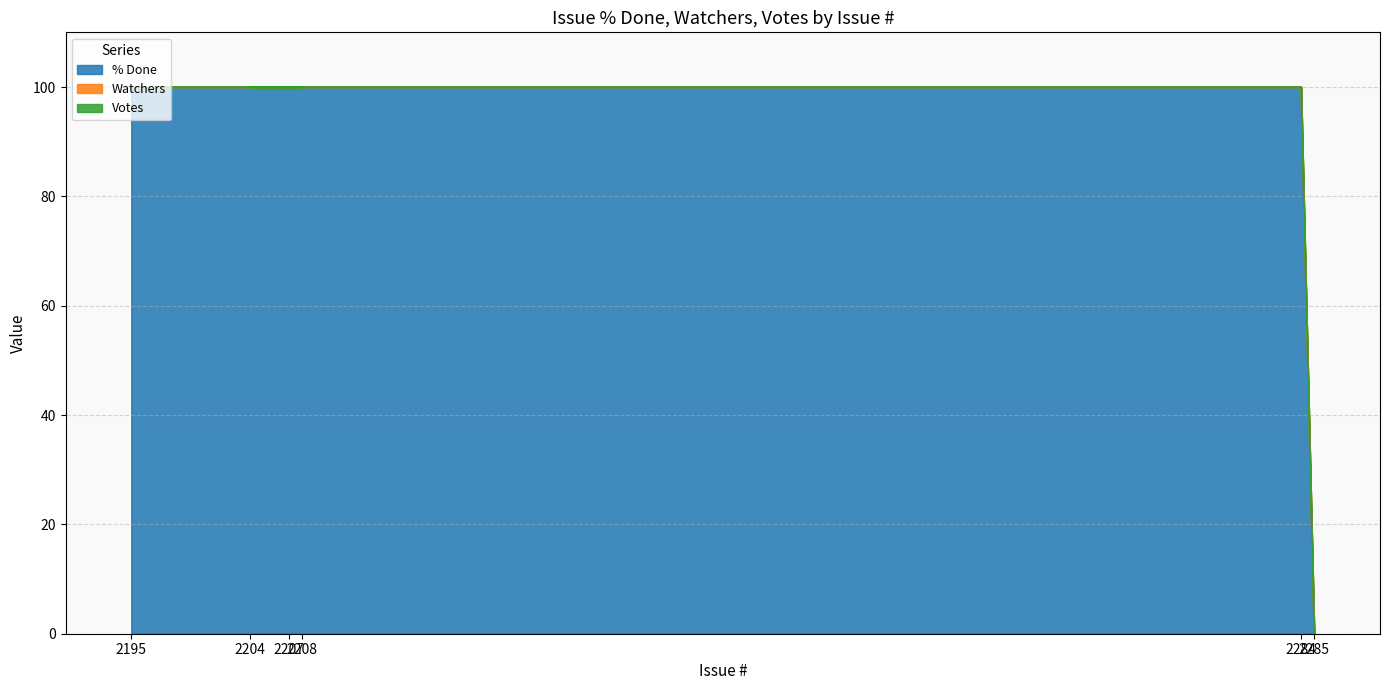

Reading left to right, what are all the values shown in this chart?

% Done: 2285=0	2284=100	2204=100	2208=100	2207=100	2195=100
Watchers: 2285=0	2284=0	2204=0	2208=0	2207=0	2195=0
Votes: 2285=0	2284=0	2204=0	2208=0	2207=0	2195=0